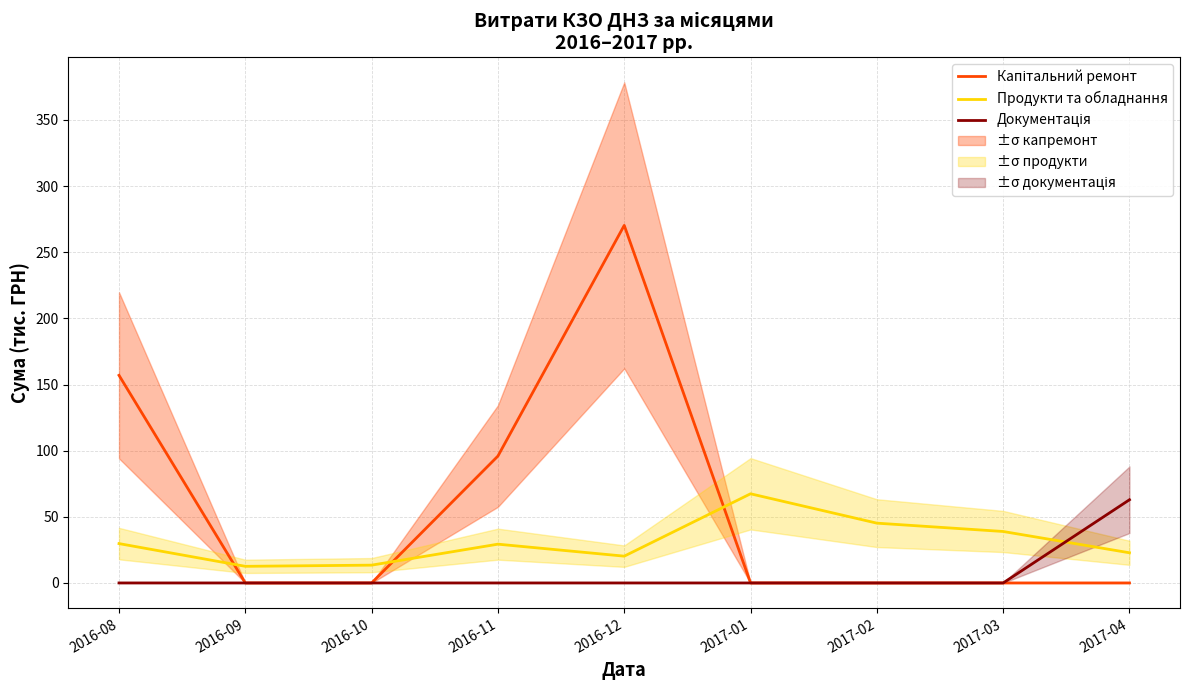

What is the label of the 2nd point from the right?

2017-03